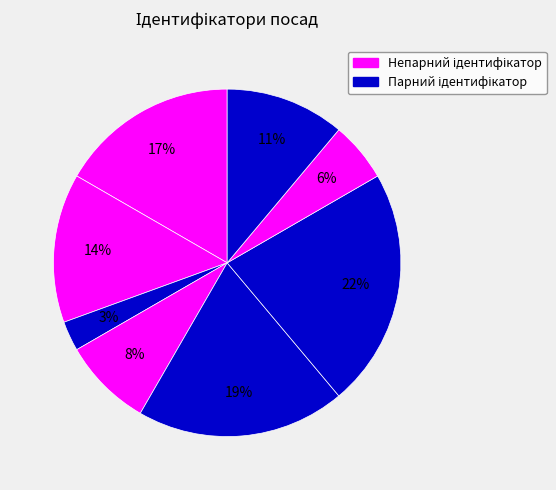

How many slices are in this pie chart?

8